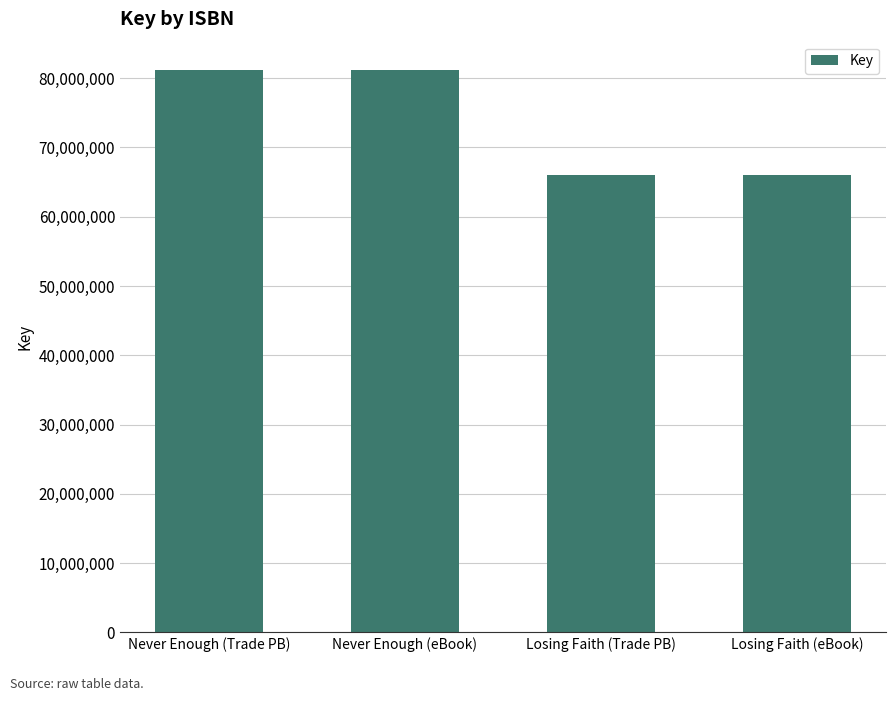

What is the minimum value shown in the chart?

66044294